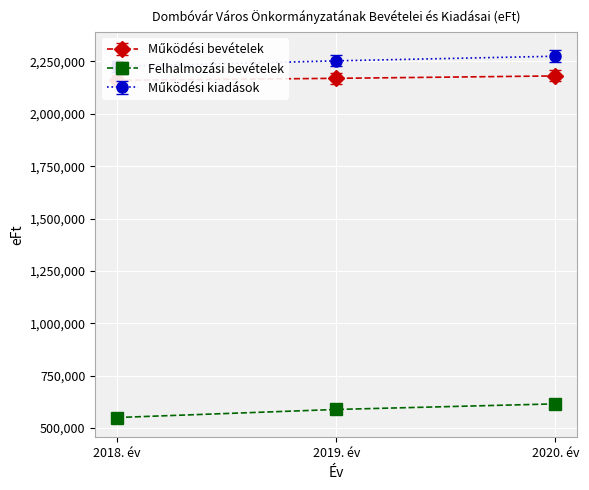

What is the label of the 3rd point from the left?

2020. év